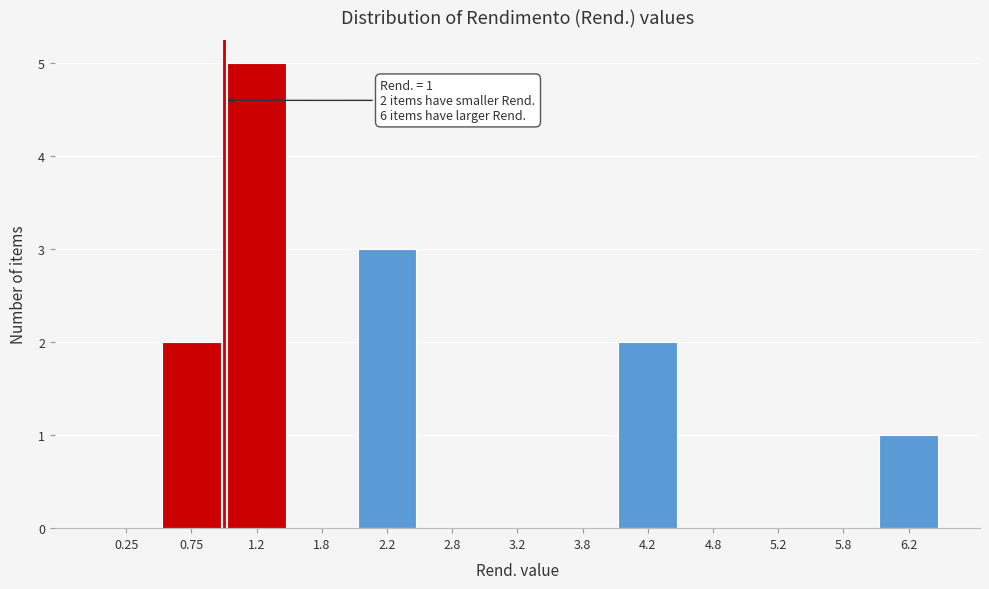

Which range on the x-axis has the tallest bar?

1.0 to 1.5